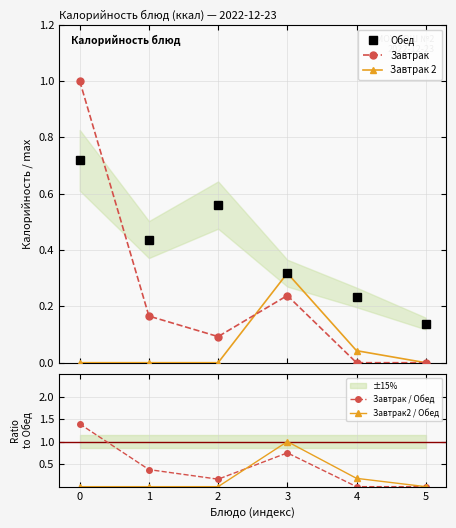

Is it true that Завтрак / Обед equals 0.9 at 4?

False